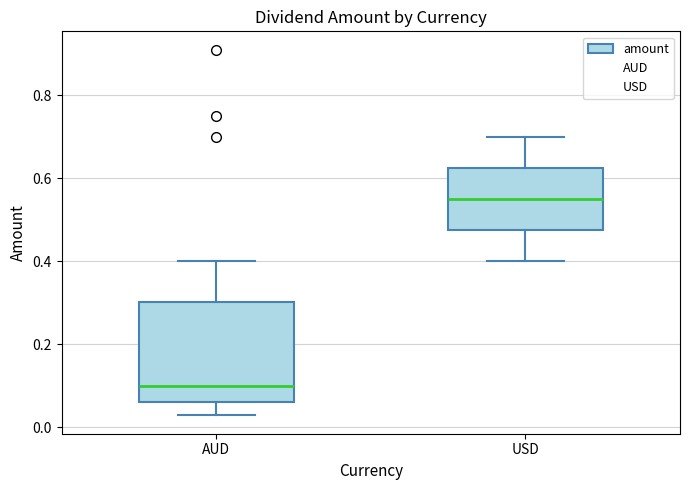

Where does the upper whisker of the box for USD end on the y-axis? The values are not printed on the chart, so give them approximately, as read against the axis.

0.70